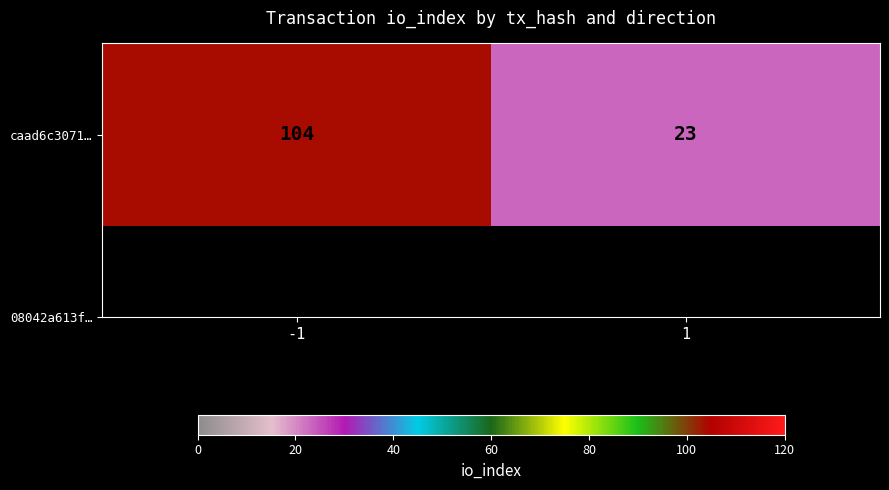

Reading left to right, what are all the values shown in this chart?

104	23